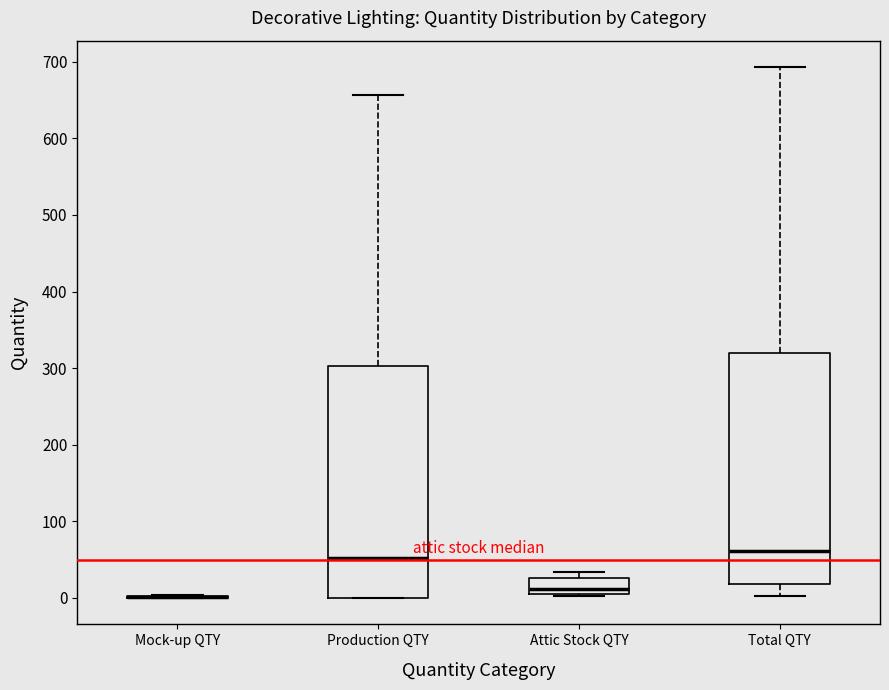

Where does the lower whisker of the box for Total QTY end on the y-axis? The values are not printed on the chart, so give them approximately, as read against the axis.

0